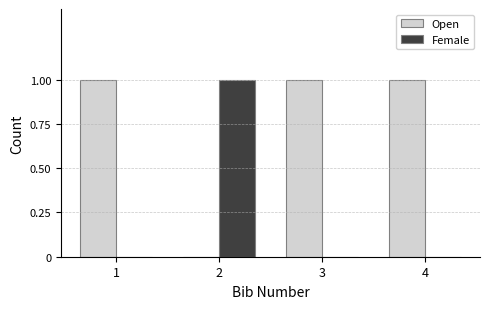

Is the value of Open at 3 greater than the value of Female at 1?

Yes